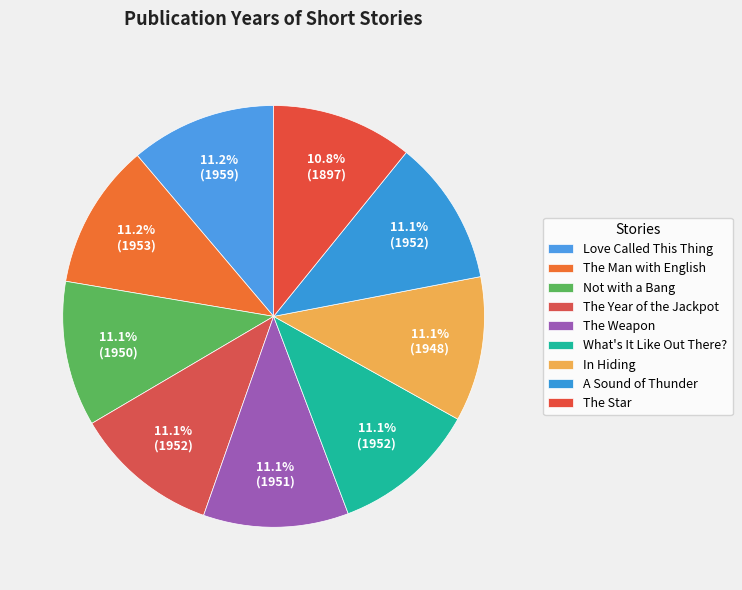

How many slices are in this pie chart?

9